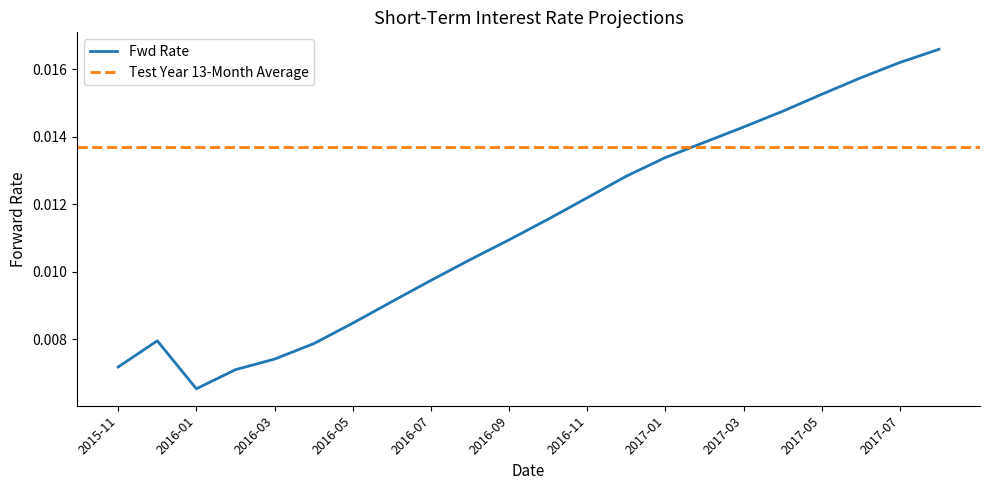

Where is the first local maximum?

2015-12